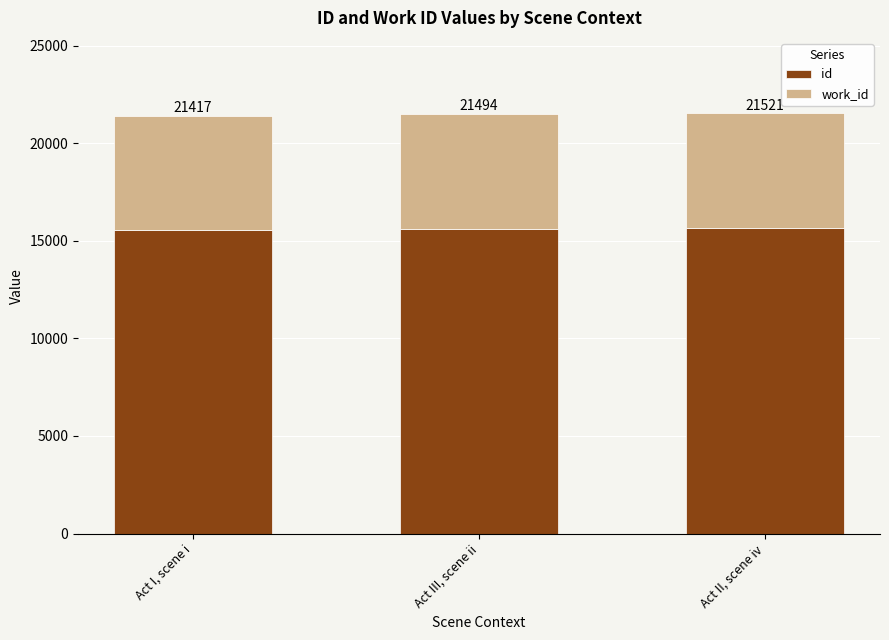

Rank the series by their average value, from lowest to highest.

work_id, id